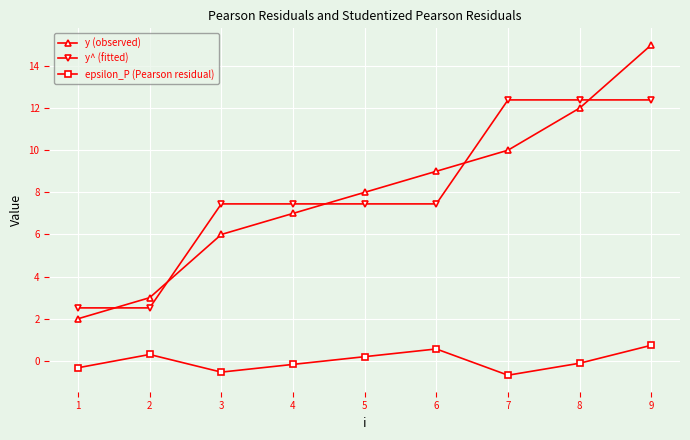

Which series changed the most between 3 and 7?

y^ (fitted)